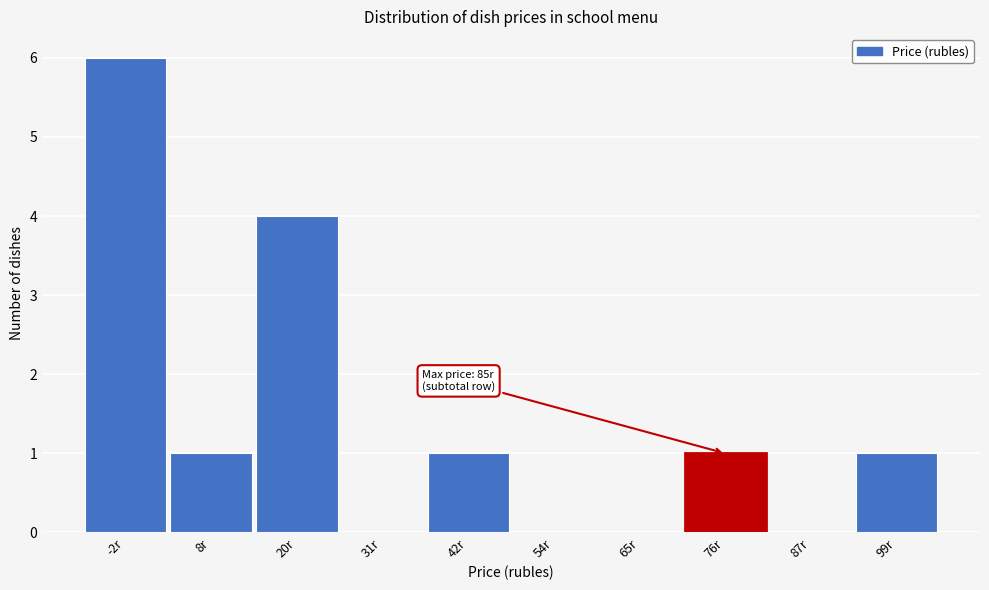

Reading left to right, what are all the values shown in this chart?

-2r=6	8r=1	20r=4	31r=0	42r=1	54r=0	65r=0	76r=1	87r=0	99r=1